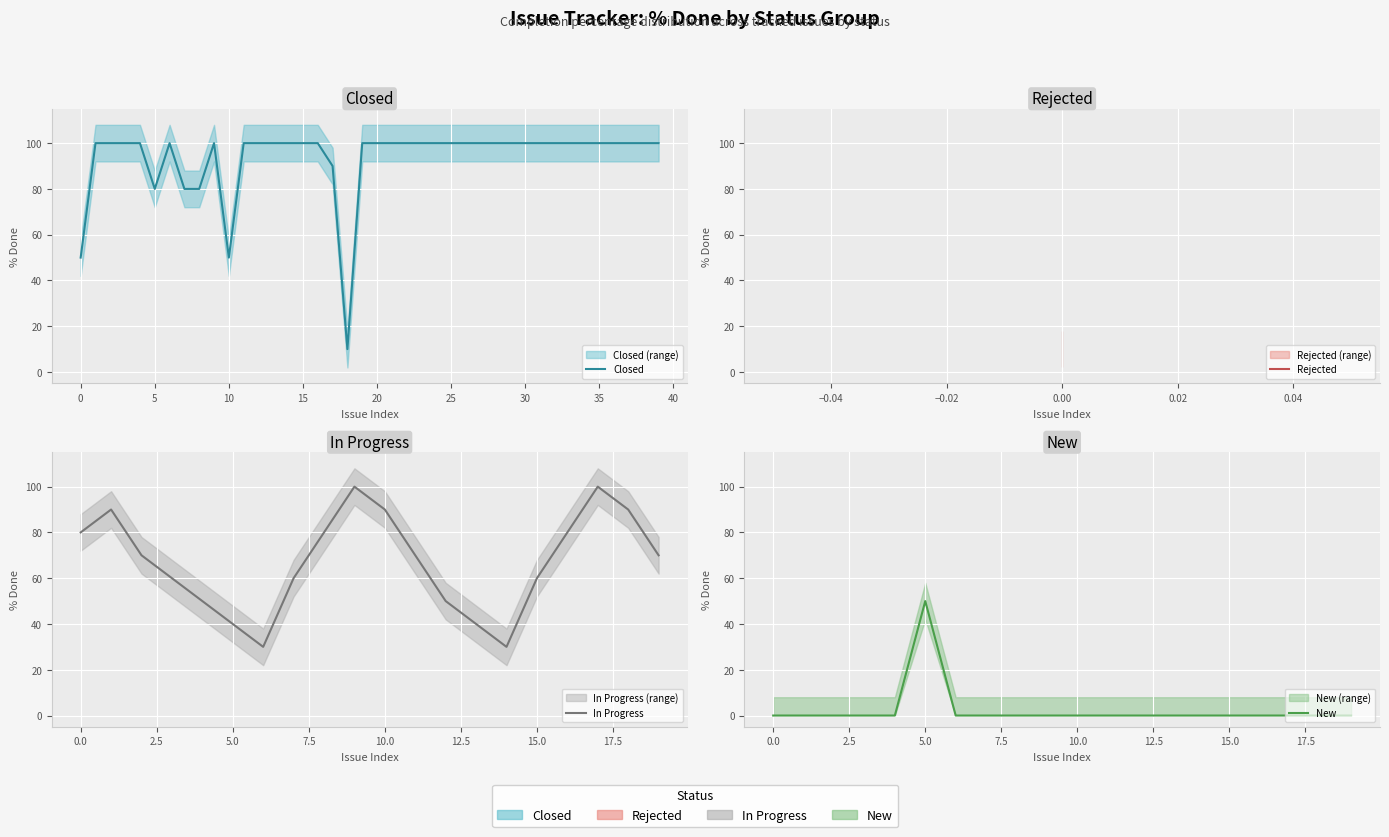

Which has a higher value, 14 or 19?

14